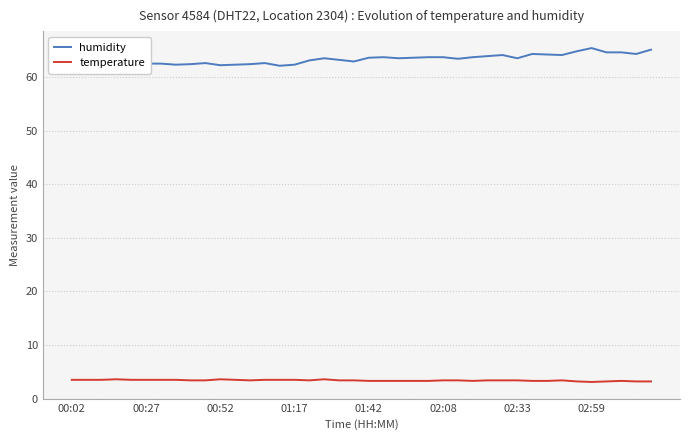

List the series in order of their peak value, lowest first.

temperature, humidity